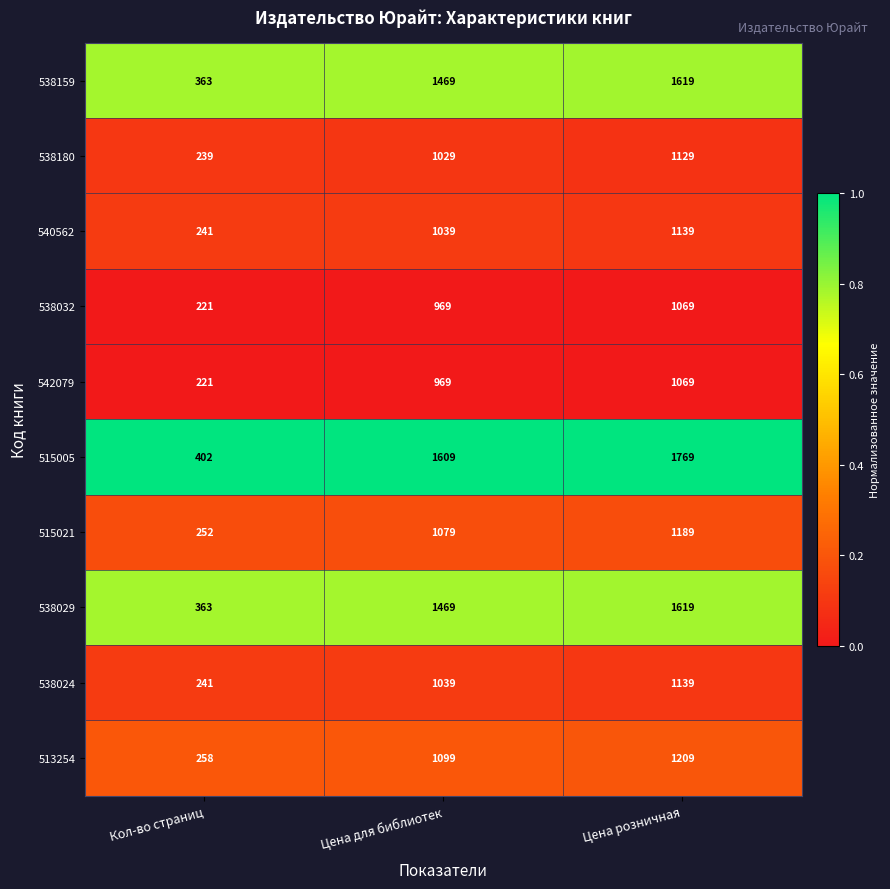

What is the approximate value of 538024 at Кол-во страниц, to the nearest 10?

240